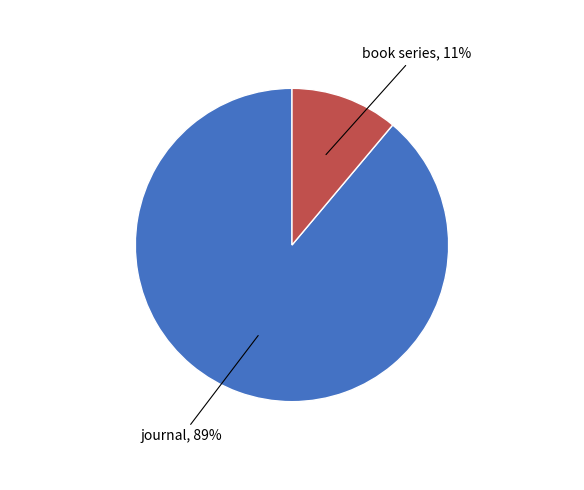

Do journal and book series together represent more than half of the pie?

Yes